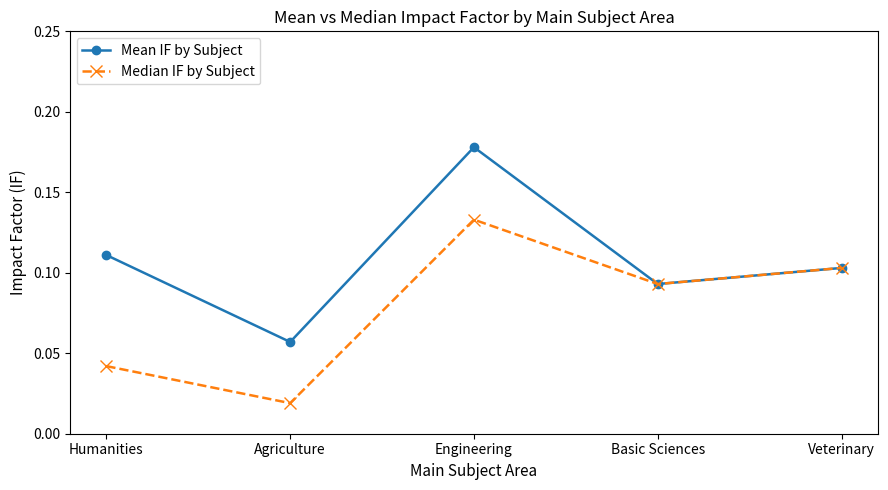

Which category has the highest value in the Median IF by Subject series?

Engineering